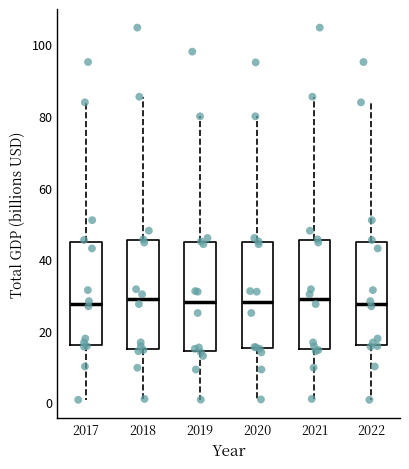

Reading left to right, read every box against the y-axis: the position of its median line, the range the box covers, and the ends of its whiskers. The values are not printed on the chart, so give them approximately, as read against the axis.

2017: median 28, box 16 to 44, whiskers 0 to 84
2018: median 28, box 14 to 46, whiskers 0 to 86
2019: median 28, box 14 to 44, whiskers 0 to 80
2020: median 28, box 16 to 44, whiskers 0 to 80
2021: median 28, box 14 to 46, whiskers 0 to 86
2022: median 28, box 16 to 44, whiskers 0 to 84